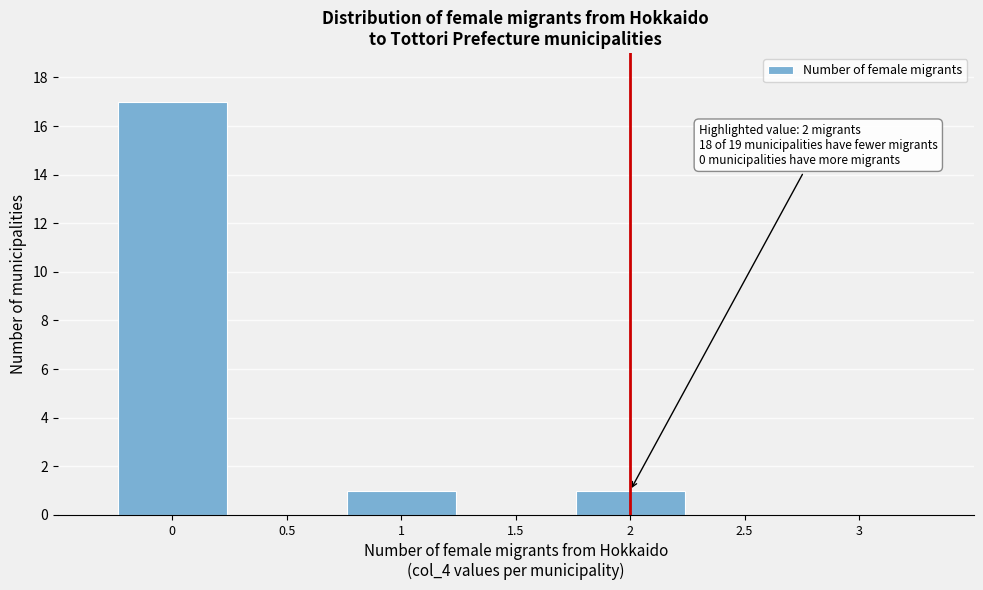

Over which range of the x-axis is the bar tallest?

-0.25 to 0.25